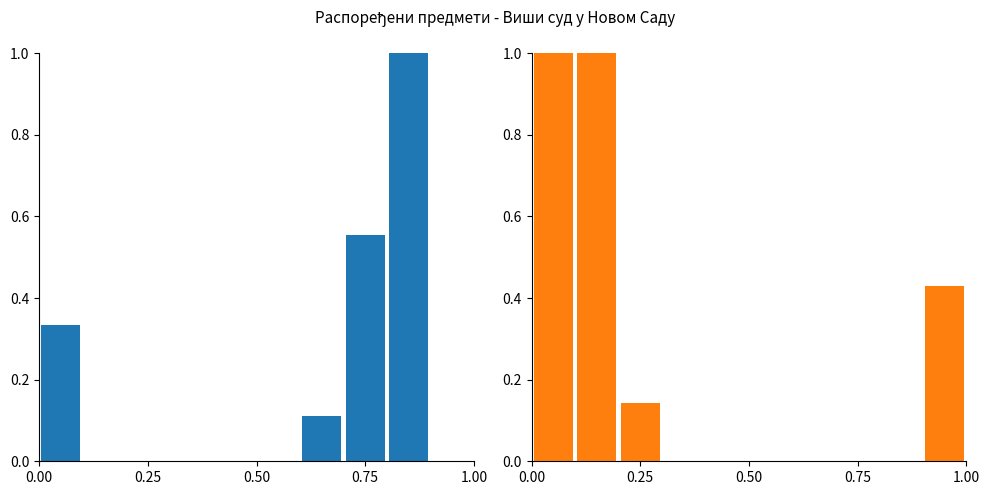

How many values in the Нема одговора series exceed 0?

4